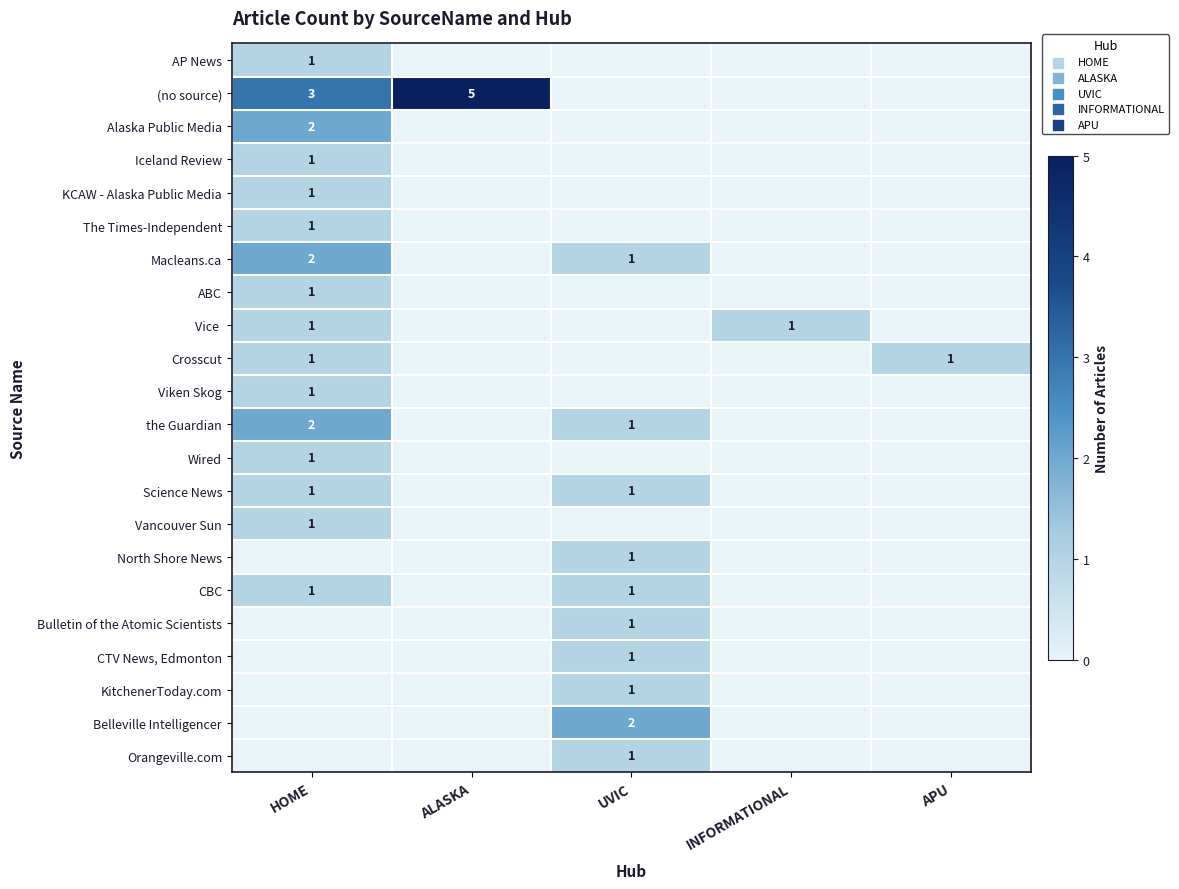

What is the difference between the highest and lowest values at ALASKA?

5